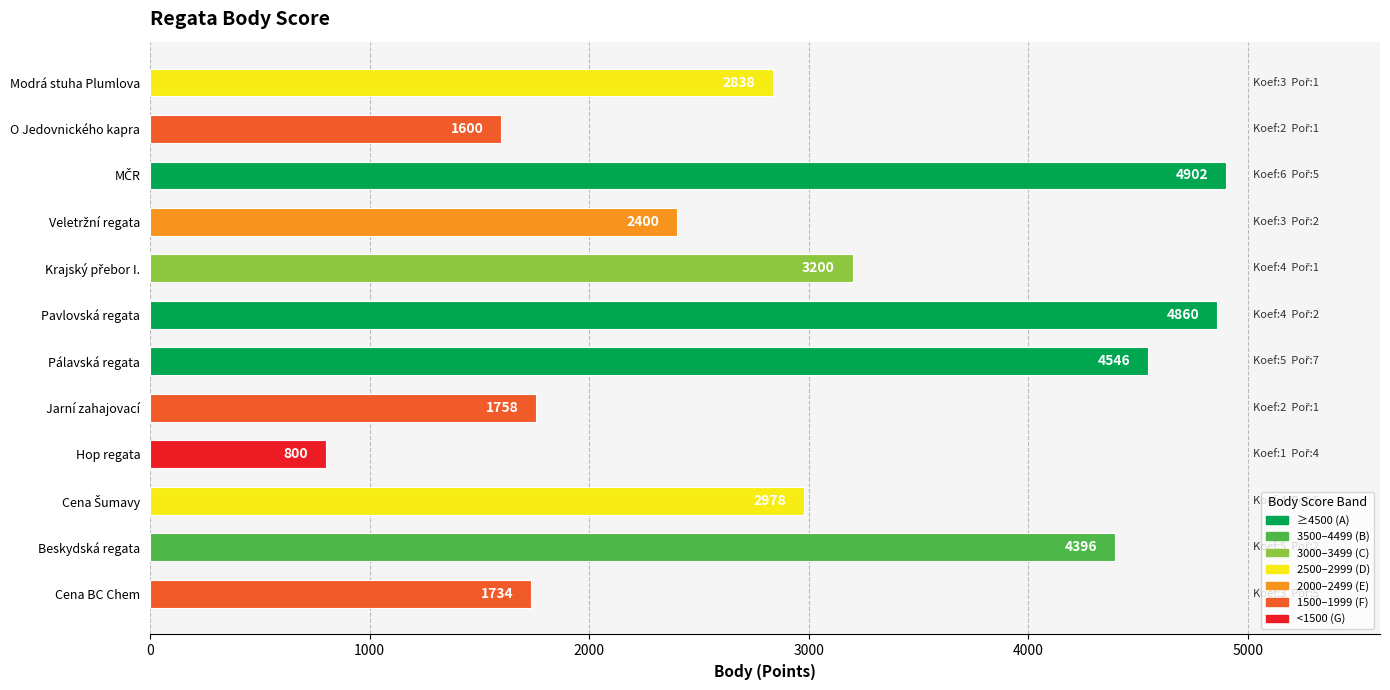

Reading top to bottom, list all the values displayed in this chart.

2838	1600	4902	2400	3200	4860	4546	1758	800	2978	4396	1734